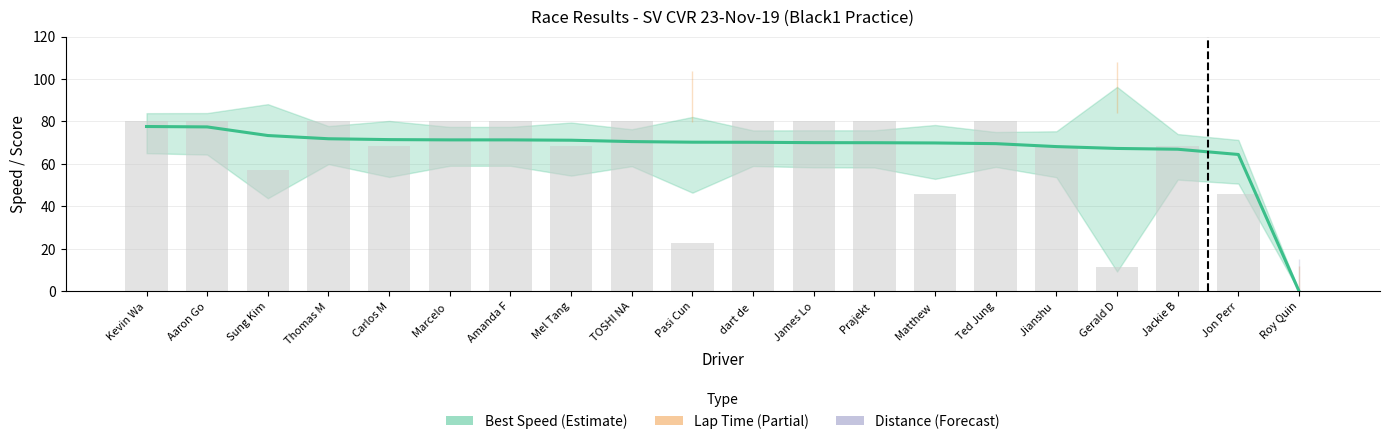

Where does the Best Speed series first go above 70?

Kevin Wa